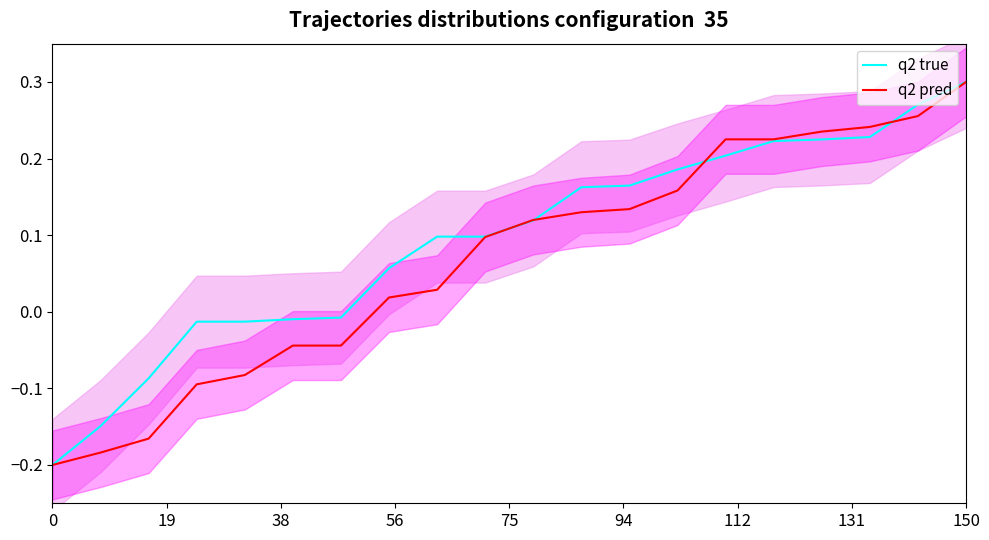

What are all the series names shown in the legend?

q2 true, q2 pred